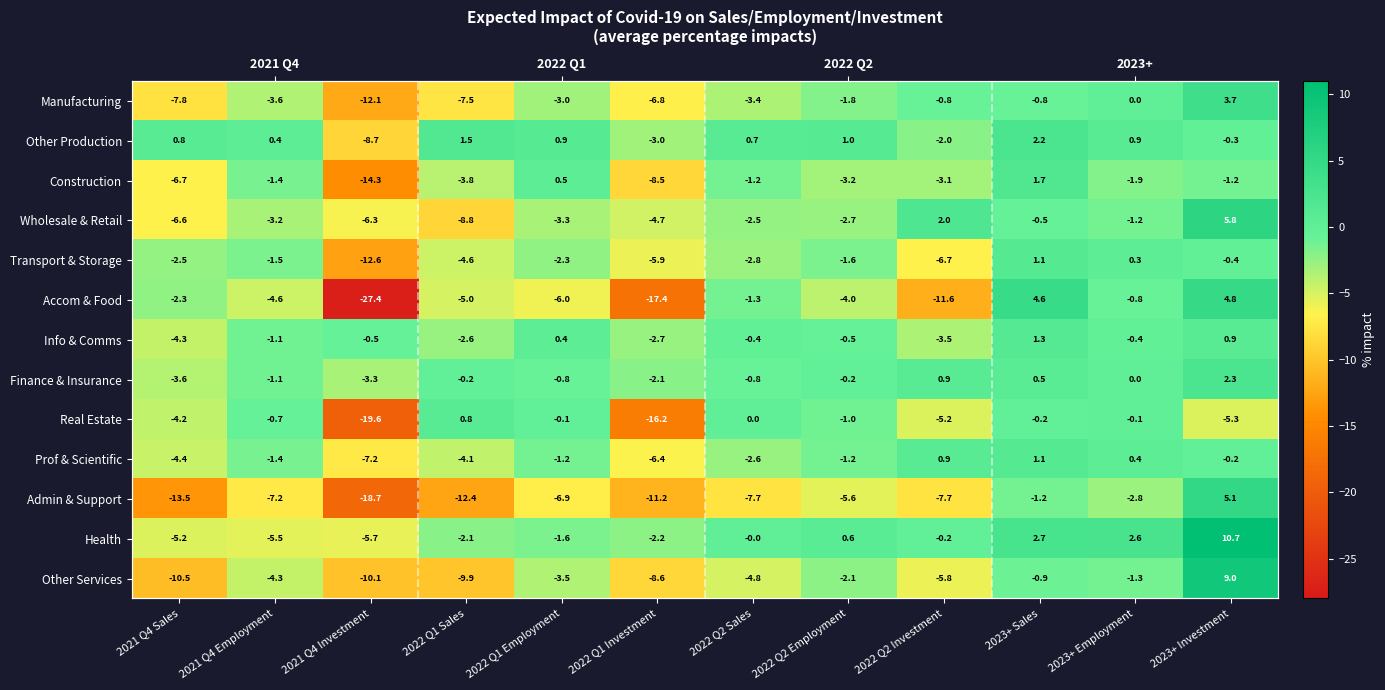

How many values in Wholesale & Retail are below zero?

10